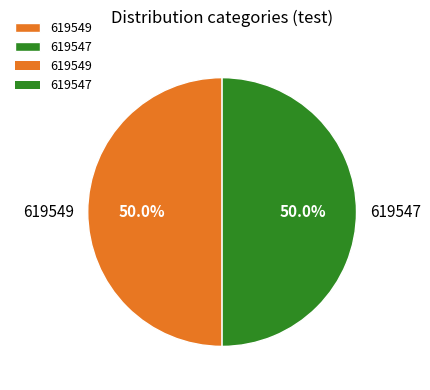

What percentage is NOT represented by 619549?

50.0%